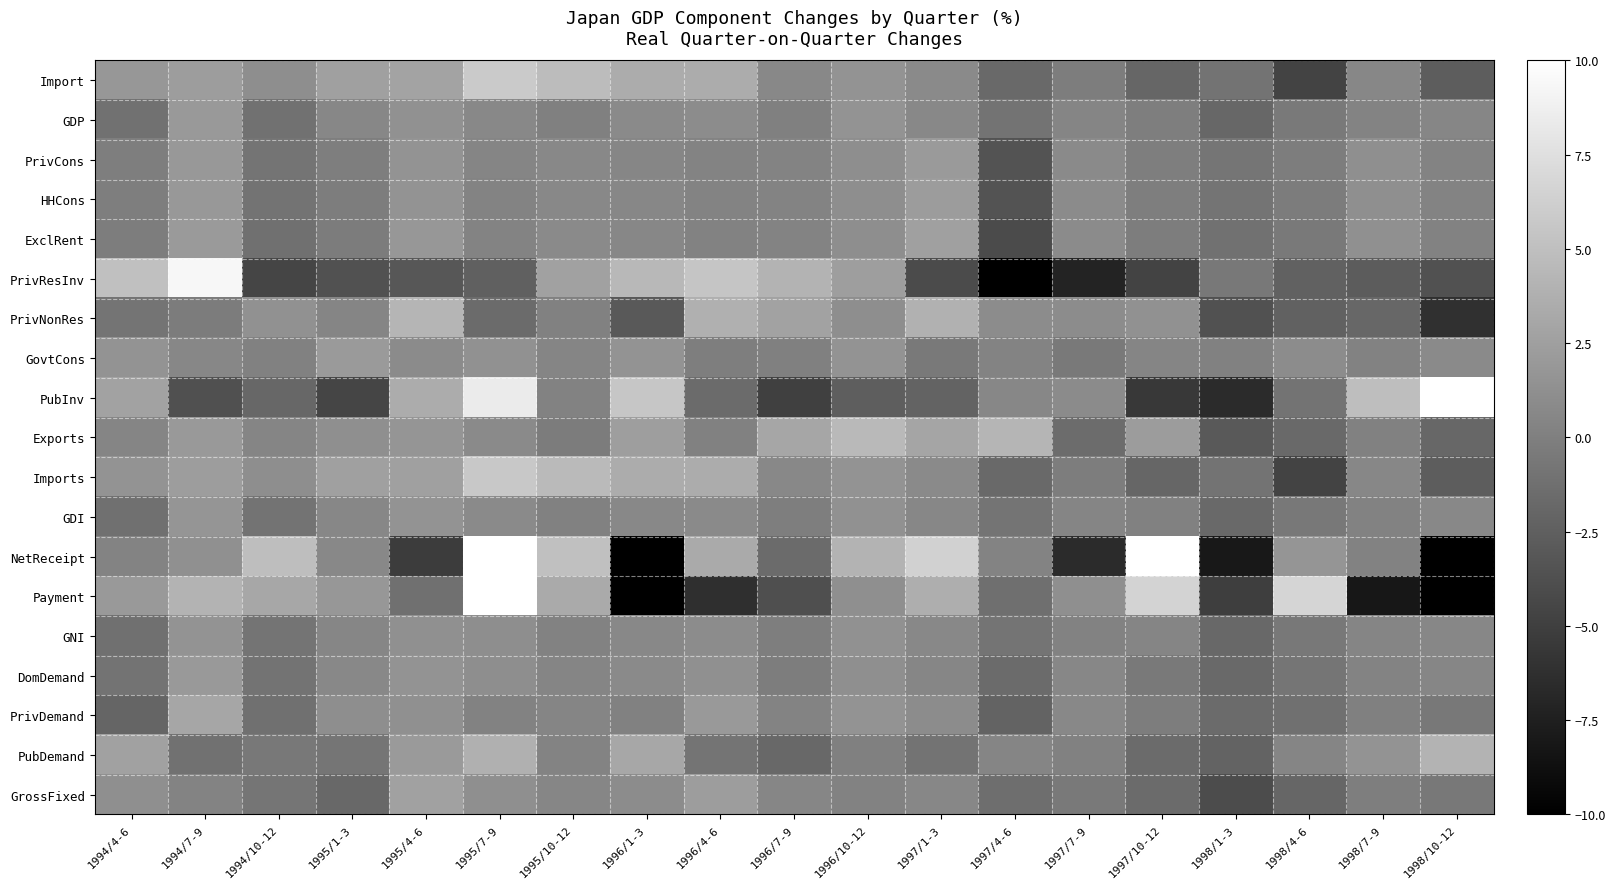

Reading left to right, list all the values displayed in this chart.

Import: 1994/4-6=1.8	1994/7-9=2.3	1994/10-12=1.1	1995/1-3=2.5	1995/4-6=2.8	1995/7-9=5.8	1995/10-12=4.7	1996/1-3=3.5	1996/4-6=3.5	1996/7-9=0.7	1996/10-12=1.5	1997/1-3=0.8	1997/4-6=-1.7	1997/7-9=-0.2	1997/10-12=-2.0	1998/1-3=-1.0	1998/4-6=-4.7	1998/7-9=0.6	1998/10-12=-2.7
GDP: 1994/4-6=-1.1	1994/7-9=2.0	1994/10-12=-1.1	1995/1-3=0.6	1995/4-6=1.4	1995/7-9=0.7	1995/10-12=0.0	1996/1-3=0.8	1996/4-6=1.0	1996/7-9=0.0	1996/10-12=1.5	1997/1-3=0.7	1997/4-6=-1.0	1997/7-9=0.4	1997/10-12=-0.1	1998/1-3=-1.9	1998/4-6=-0.5	1998/7-9=0.3	1998/10-12=0.5
PrivCons: 1994/4-6=-0.1	1994/7-9=1.9	1994/10-12=-0.9	1995/1-3=-0.1	1995/4-6=1.6	1995/7-9=0.4	1995/10-12=0.7	1996/1-3=0.5	1996/4-6=0.3	1996/7-9=0.3	1996/10-12=1.1	1997/1-3=2.1	1997/4-6=-3.5	1997/7-9=0.8	1997/10-12=-0.1	1998/1-3=-0.8	1998/4-6=-0.2	1998/7-9=1.2	1998/10-12=0.3
HHCons: 1994/4-6=-0.1	1994/7-9=1.9	1994/10-12=-1.0	1995/1-3=-0.2	1995/4-6=1.6	1995/7-9=0.3	1995/10-12=0.7	1996/1-3=0.6	1996/4-6=0.3	1996/7-9=0.3	1996/10-12=1.1	1997/1-3=2.2	1997/4-6=-3.5	1997/7-9=0.9	1997/10-12=-0.1	1998/1-3=-0.9	1998/4-6=-0.3	1998/7-9=1.2	1998/10-12=0.3
ExclRent: 1994/4-6=-0.2	1994/7-9=2.1	1994/10-12=-1.2	1995/1-3=-0.3	1995/4-6=1.8	1995/7-9=0.3	1995/10-12=0.8	1996/1-3=0.6	1996/4-6=0.2	1996/7-9=0.3	1996/10-12=1.1	1997/1-3=2.5	1997/4-6=-4.1	1997/7-9=0.9	1997/10-12=-0.2	1998/1-3=-1.1	1998/4-6=-0.4	1998/7-9=1.3	1998/10-12=0.2
PrivResInv: 1994/4-6=5.0	1994/7-9=9.3	1994/10-12=-4.6	1995/1-3=-3.6	1995/4-6=-3.2	1995/7-9=-2.5	1995/10-12=2.6	1996/1-3=4.4	1996/4-6=5.4	1996/7-9=4.1	1996/10-12=2.4	1997/1-3=-4.1	1997/4-6=-11.2	1997/7-9=-7.2	1997/10-12=-4.7	1998/1-3=-0.6	1998/4-6=-2.3	1998/7-9=-2.8	1998/10-12=-3.6
PrivNonRes: 1994/4-6=-0.9	1994/7-9=-0.3	1994/10-12=1.4	1995/1-3=0.4	1995/4-6=4.2	1995/7-9=-1.6	1995/10-12=0.1	1996/1-3=-2.9	1996/4-6=3.8	1996/7-9=2.7	1996/10-12=1.1	1997/1-3=3.9	1997/4-6=1.0	1997/7-9=1.0	1997/10-12=1.4	1998/1-3=-3.6	1998/4-6=-2.4	1998/7-9=-1.9	1998/10-12=-6.1
GovtCons: 1994/4-6=1.6	1994/7-9=0.6	1994/10-12=0.1	1995/1-3=2.1	1995/4-6=0.9	1995/7-9=1.4	1995/10-12=0.4	1996/1-3=1.5	1996/4-6=-0.1	1996/7-9=0.0	1996/10-12=1.5	1997/1-3=-0.4	1997/4-6=0.3	1997/7-9=-0.5	1997/10-12=0.4	1998/1-3=0.1	1998/4-6=1.0	1998/7-9=0.2	1998/10-12=0.8
PubInv: 1994/4-6=2.7	1994/7-9=-3.7	1994/10-12=-1.9	1995/1-3=-4.6	1995/4-6=3.5	1995/7-9=8.4	1995/10-12=0.2	1996/1-3=5.5	1996/4-6=-1.6	1996/7-9=-5.0	1996/10-12=-2.6	1997/1-3=-2.2	1997/4-6=0.6	1997/7-9=0.9	1997/10-12=-5.5	1998/1-3=-6.6	1998/4-6=-1.0	1998/7-9=4.9	1998/10-12=11.2
Exports: 1994/4-6=0.4	1994/7-9=2.0	1994/10-12=0.4	1995/1-3=1.2	1995/4-6=1.7	1995/7-9=0.8	1995/10-12=-0.3	1996/1-3=2.4	1996/4-6=0.1	1996/7-9=3.0	1996/10-12=4.5	1997/1-3=2.9	1997/4-6=4.2	1997/7-9=-1.5	1997/10-12=2.2	1998/1-3=-2.9	1998/4-6=-1.7	1998/7-9=0.1	1998/10-12=-1.9
Imports: 1994/4-6=1.6	1994/7-9=2.3	1994/10-12=1.1	1995/1-3=2.5	1995/4-6=2.5	1995/7-9=5.7	1995/10-12=4.6	1996/1-3=3.5	1996/4-6=3.5	1996/7-9=0.7	1996/10-12=1.5	1997/1-3=0.8	1997/4-6=-1.7	1997/7-9=-0.2	1997/10-12=-2.0	1998/1-3=-1.0	1998/4-6=-4.7	1998/7-9=0.6	1998/10-12=-2.7
GDI: 1994/4-6=-1.2	1994/7-9=1.7	1994/10-12=-1.0	1995/1-3=0.6	1995/4-6=1.5	1995/7-9=0.8	1995/10-12=0.1	1996/1-3=0.7	1996/4-6=0.8	1996/7-9=-0.1	1996/10-12=1.4	1997/1-3=0.6	1997/4-6=-0.9	1997/7-9=0.4	1997/10-12=0.1	1998/1-3=-1.7	1998/4-6=-0.6	1998/7-9=0.2	1998/10-12=0.7
NetReceipt: 1994/4-6=0.3	1994/7-9=1.3	1994/10-12=4.9	1995/1-3=0.7	1995/4-6=-5.2	1995/7-9=25.7	1995/10-12=5.0	1996/1-3=-40.6	1996/4-6=3.3	1996/7-9=-1.6	1996/10-12=4.1	1997/1-3=6.4	1997/4-6=0.3	1997/7-9=-6.6	1997/10-12=14.9	1998/1-3=-8.1	1998/4-6=1.7	1998/7-9=0.2	1998/10-12=-10.8
Payment: 1994/4-6=2.0	1994/7-9=4.1	1994/10-12=3.1	1995/1-3=1.8	1995/4-6=-1.2	1995/7-9=21.3	1995/10-12=3.3	1996/1-3=-52.6	1996/4-6=-6.3	1996/7-9=-3.8	1996/10-12=1.2	1997/1-3=3.6	1997/4-6=-1.3	1997/7-9=1.2	1997/10-12=6.5	1998/1-3=-5.1	1998/4-6=6.7	1998/7-9=-8.2	1998/10-12=-20.1
GNI: 1994/4-6=-1.2	1994/7-9=1.6	1994/10-12=-0.9	1995/1-3=0.5	1995/4-6=1.3	1995/7-9=1.1	1995/10-12=0.2	1996/1-3=0.7	1996/4-6=1.0	1996/7-9=-0.1	1996/10-12=1.4	1997/1-3=0.7	1997/4-6=-0.9	1997/7-9=0.2	1997/10-12=0.4	1998/1-3=-1.8	1998/4-6=-0.6	1998/7-9=0.4	1998/10-12=0.6
DomDemand: 1994/4-6=-1.0	1994/7-9=2.0	1994/10-12=-1.0	1995/1-3=0.7	1995/4-6=1.5	1995/7-9=1.1	1995/10-12=0.4	1996/1-3=0.8	1996/4-6=1.3	1996/7-9=-0.2	1996/10-12=1.2	1997/1-3=0.5	1997/4-6=-1.6	1997/7-9=0.6	1997/10-12=-0.5	1998/1-3=-1.7	1998/4-6=-0.8	1998/7-9=0.3	1998/10-12=0.5
PrivDemand: 1994/4-6=-2.1	1994/7-9=3.0	1994/10-12=-1.2	1995/1-3=1.1	1995/4-6=1.3	1995/7-9=0.2	1995/10-12=0.4	1996/1-3=0.1	1996/4-6=2.0	1996/7-9=0.3	1996/10-12=1.6	1997/1-3=1.0	1997/4-6=-2.2	1997/7-9=0.7	1997/10-12=-0.2	1998/1-3=-1.6	1998/4-6=-1.2	1998/7-9=-0.0	1998/10-12=-0.6
PubDemand: 1994/4-6=2.6	1994/7-9=-1.1	1994/10-12=-0.6	1995/1-3=-0.8	1995/4-6=2.1	1995/7-9=3.8	1995/10-12=0.3	1996/1-3=3.1	1996/4-6=-0.9	1996/7-9=-1.8	1996/10-12=-0.0	1997/1-3=-1.0	1997/4-6=0.4	1997/7-9=0.1	1997/10-12=-1.6	1998/1-3=-2.2	1998/4-6=0.4	1998/7-9=1.5	1998/10-12=4.1
GrossFixed: 1994/4-6=1.2	1994/7-9=0.3	1994/10-12=-0.8	1995/1-3=-1.8	1995/4-6=2.6	1995/7-9=1.2	1995/10-12=0.5	1996/1-3=1.0	1996/4-6=2.3	1996/7-9=0.5	1996/10-12=0.2	1997/1-3=0.6	1997/4-6=-1.4	1997/7-9=-0.4	1997/10-12=-1.6	1998/1-3=-4.0	1998/4-6=-2.0	1998/7-9=-0.1	1998/10-12=-0.6